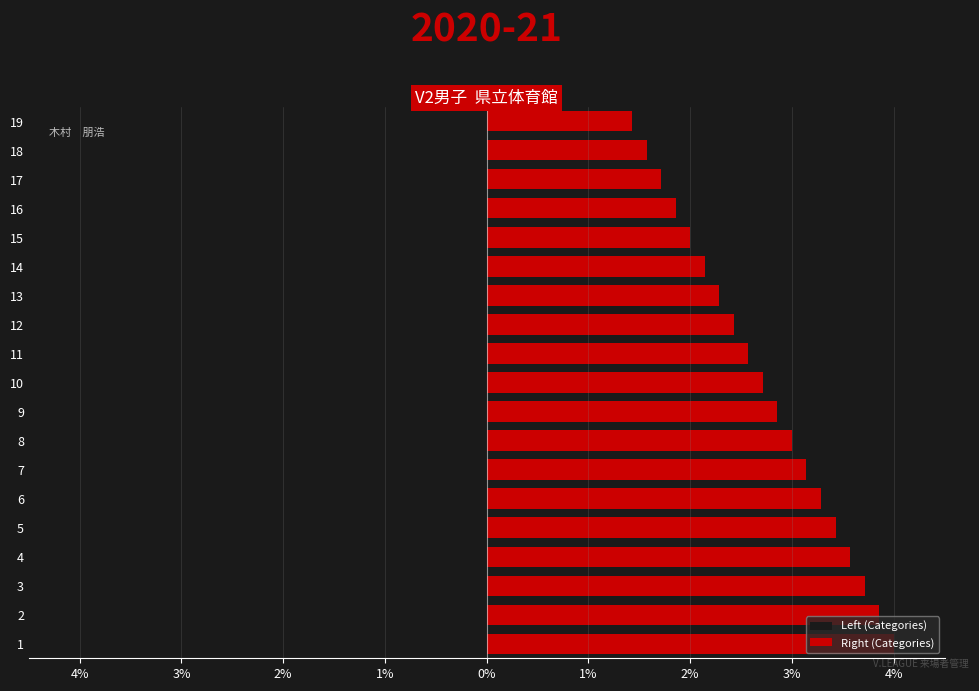

List the series in order of their peak value, lowest first.

Left (Categories), Right (Categories)